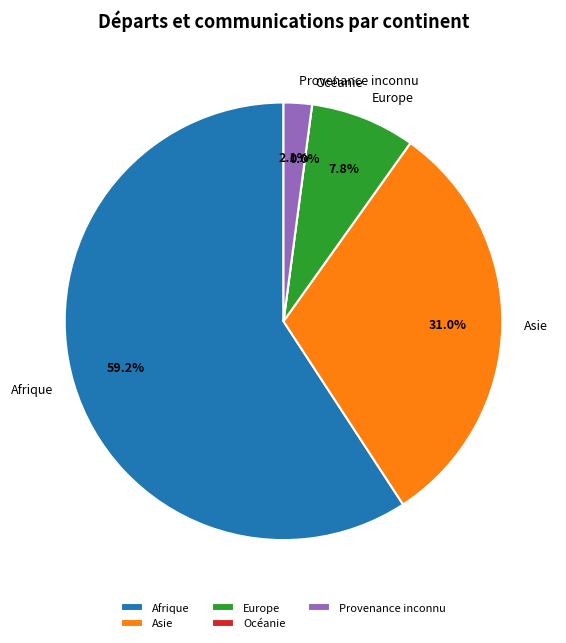

To the nearest percent, what is the average slice percentage?

20%